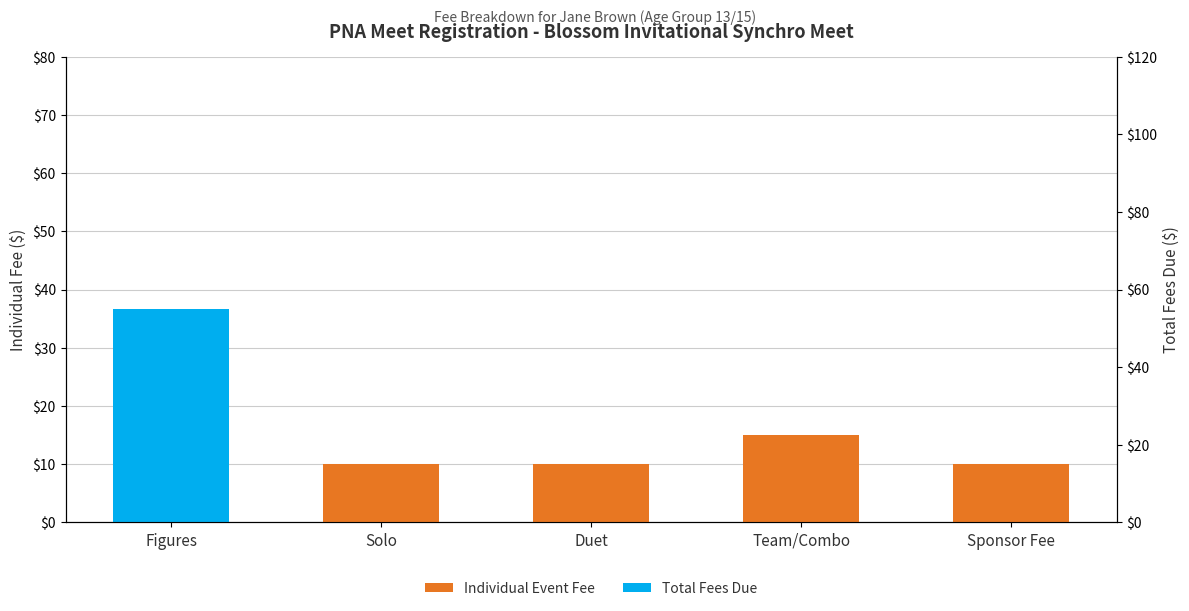

Which series has the largest range (max minus min)?

Total Fees Due